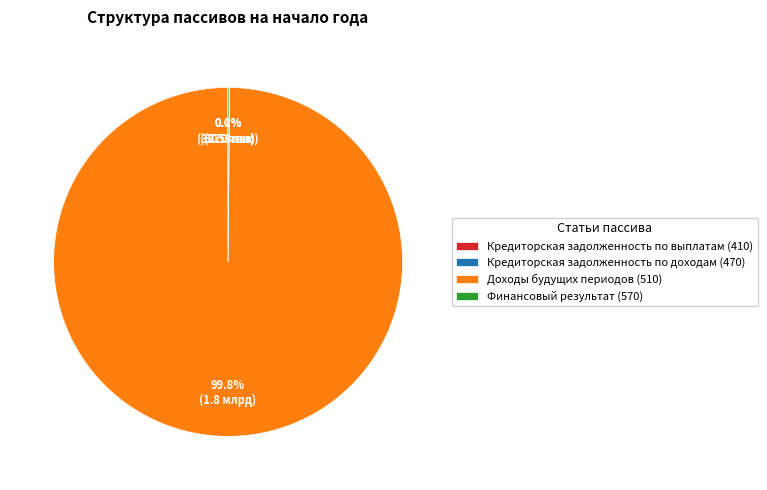

What is the largest slice in the pie chart?

Доходы будущих периодов (510)